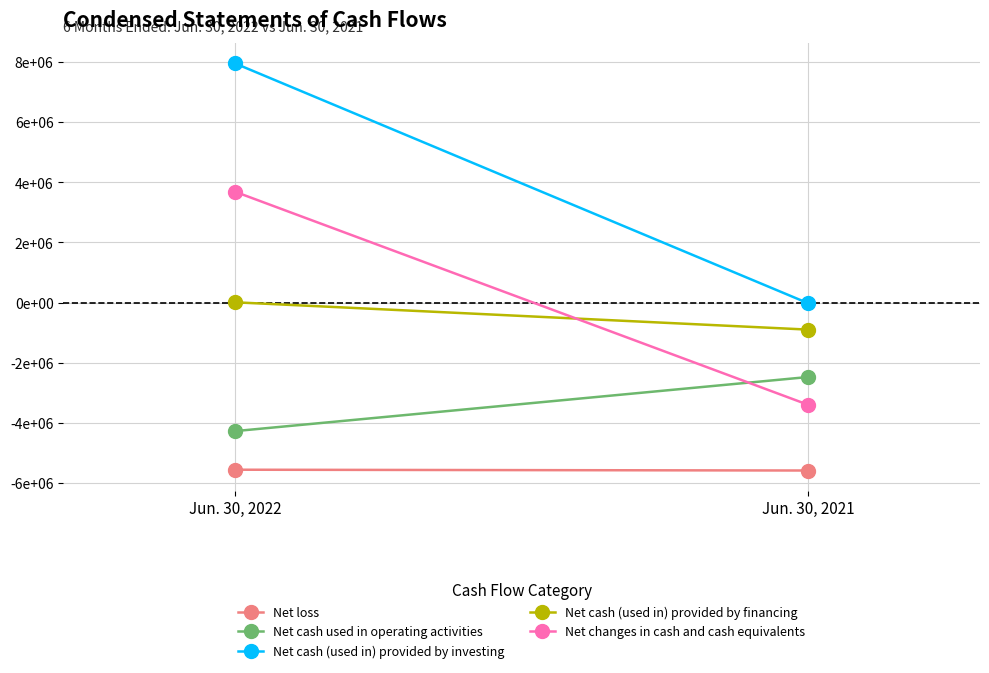

Read the Net changes in cash and cash equivalents value at Jun. 30, 2021.

-3404983